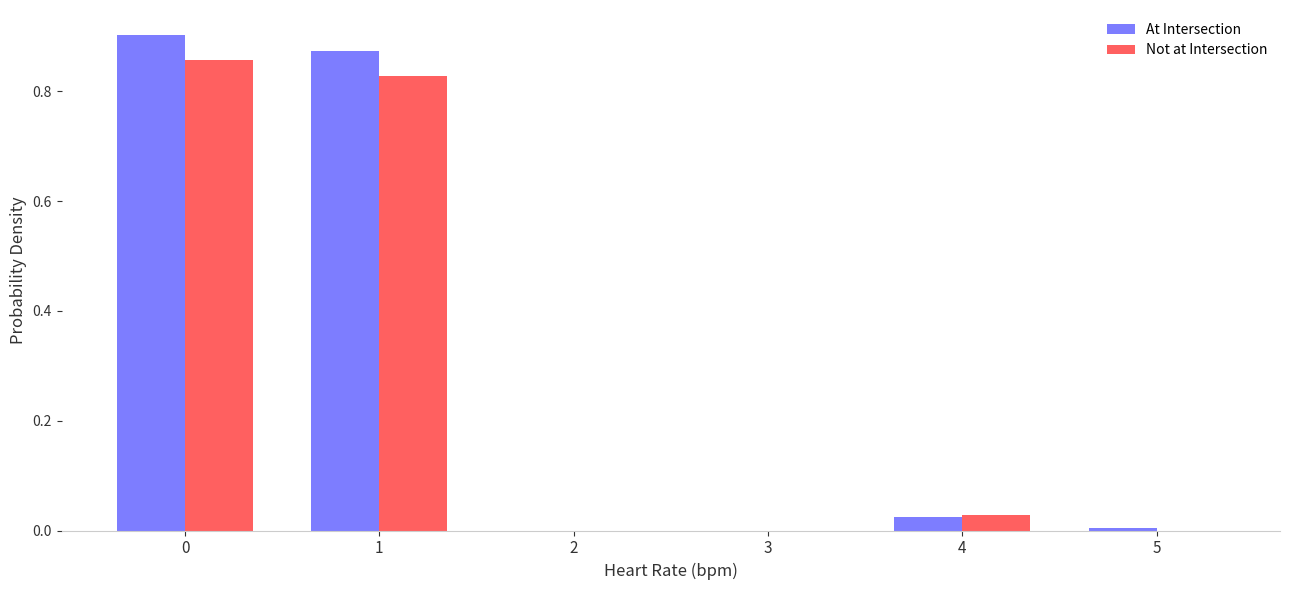

Is the value of At Intersection at 1 greater than the value of Not at Intersection at 5?

Yes